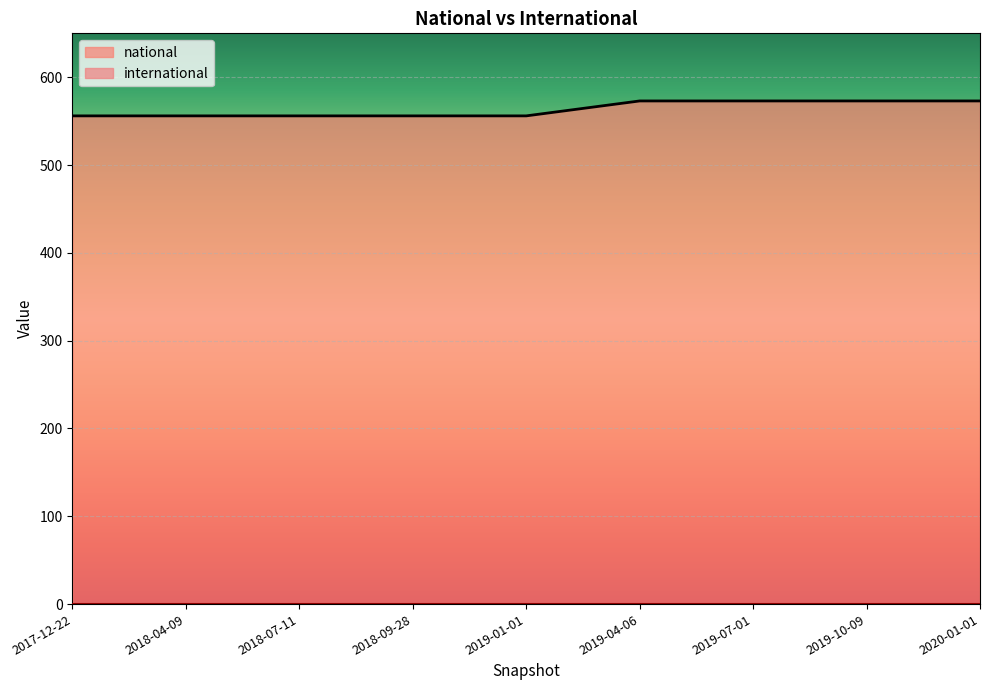

At which category is the sum across all series the highest?

2020-01-01